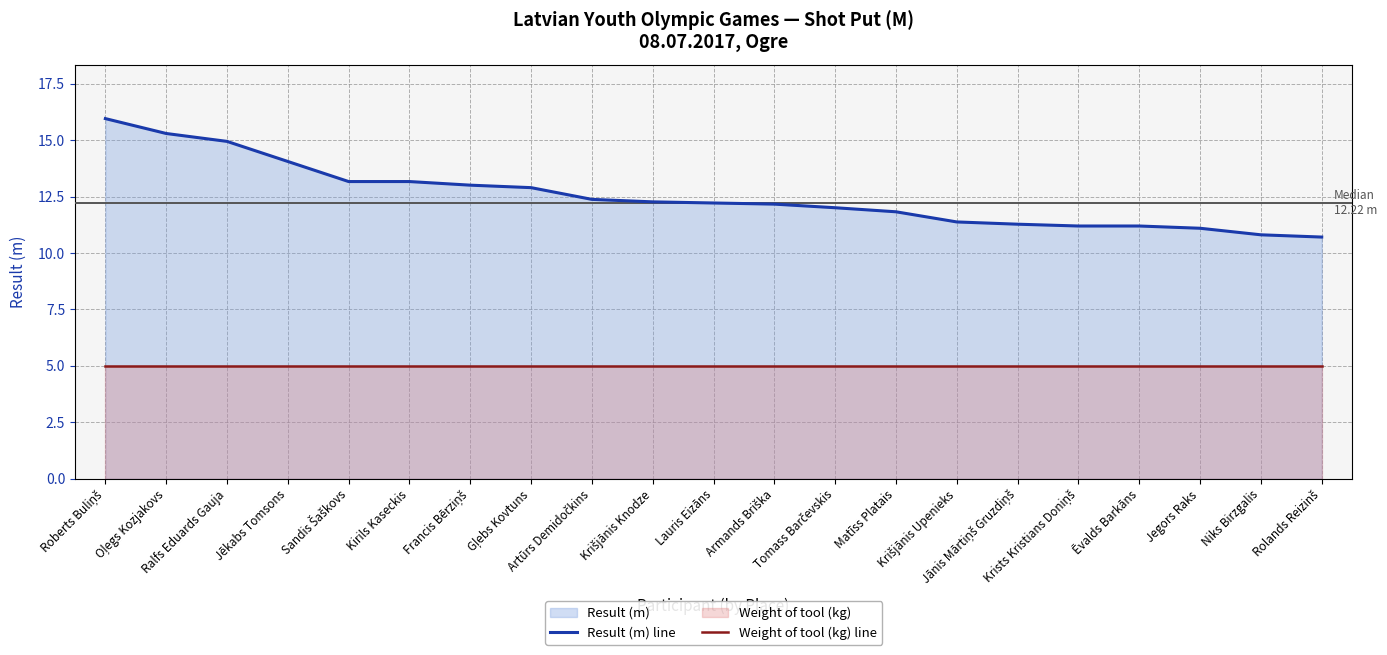

True or false: Weight of tool (kg) line and Result (m) line cross at least once.

False